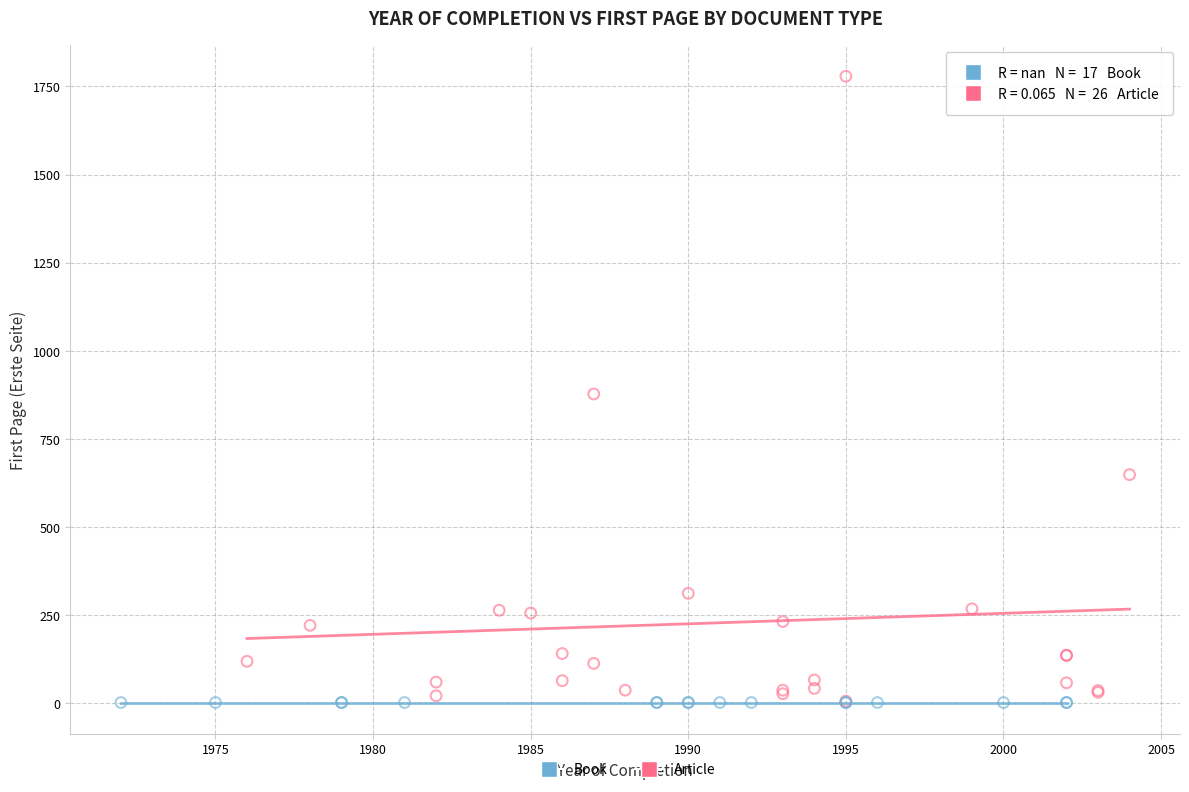

Which series reaches the maximum Y coordinate?

Article